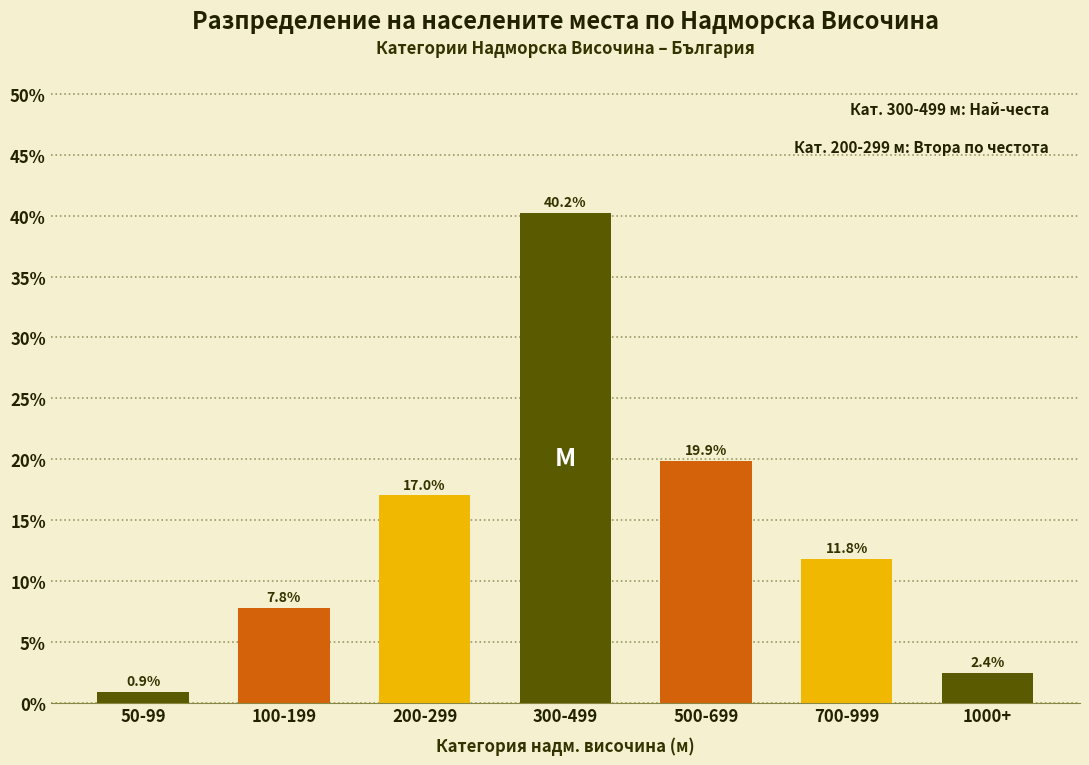

Reading left to right, list all the values displayed in this chart.

50-99=0.9	100-199=7.8	200-299=17.0	300-499=40.2	500-699=19.9	700-999=11.8	1000+=2.4